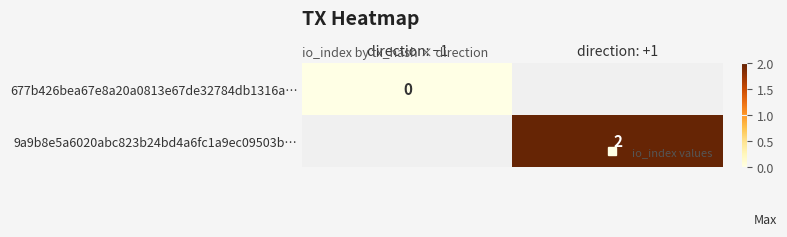

At which label is 677b426bea67e8a20a0813e67de32784db1316a… closest to 0?

direction: −1